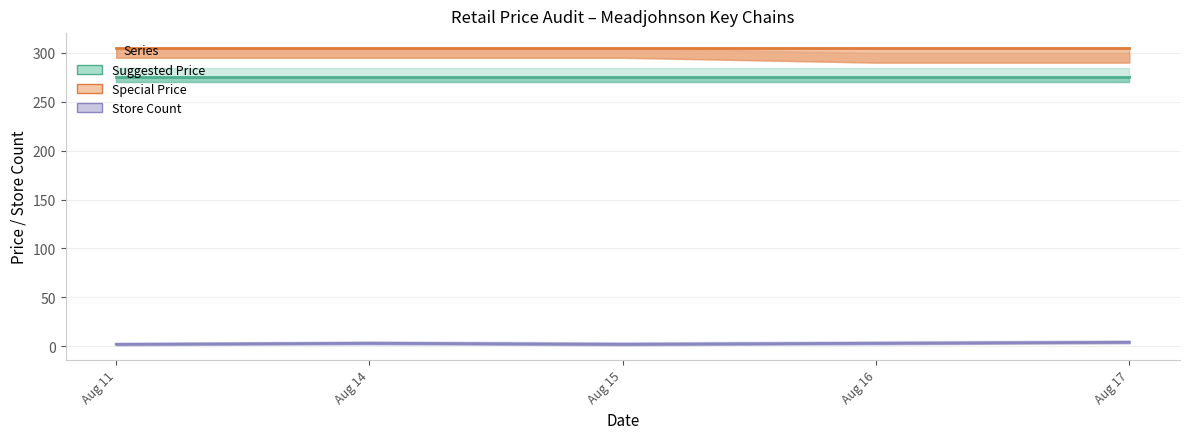

True or false: Store Count and Special Price cross at least once.

False